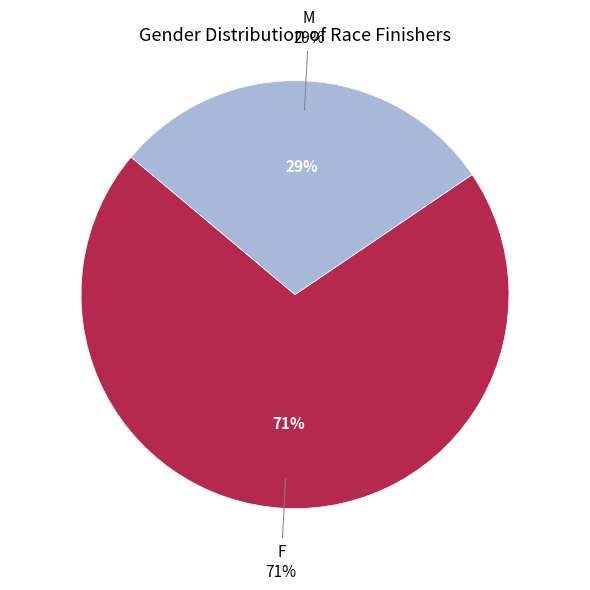

Count the number of slices in the pie.

2